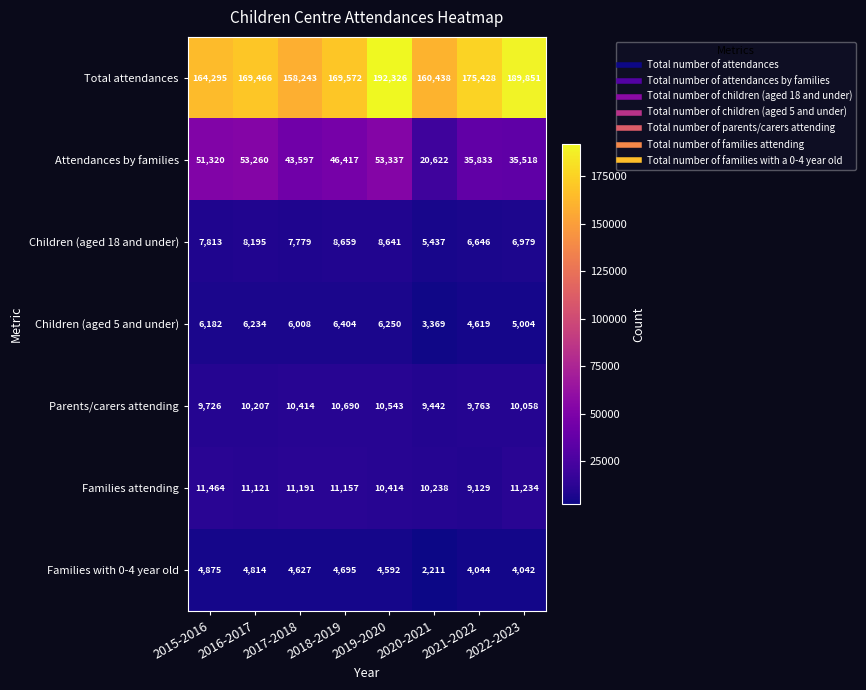

What is the sum of the Families attending values at 2022-2023 and 2021-2022?

20363